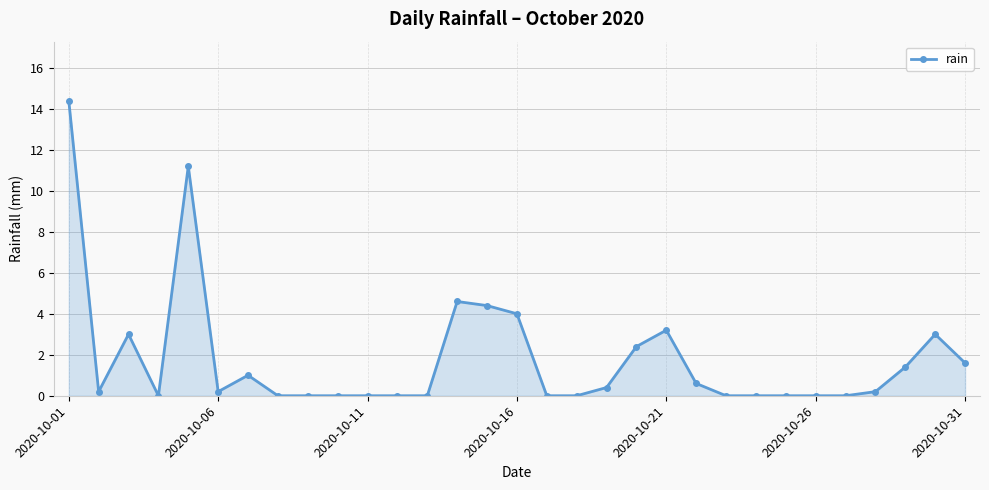

What is the maximum value shown in the chart?

14.4